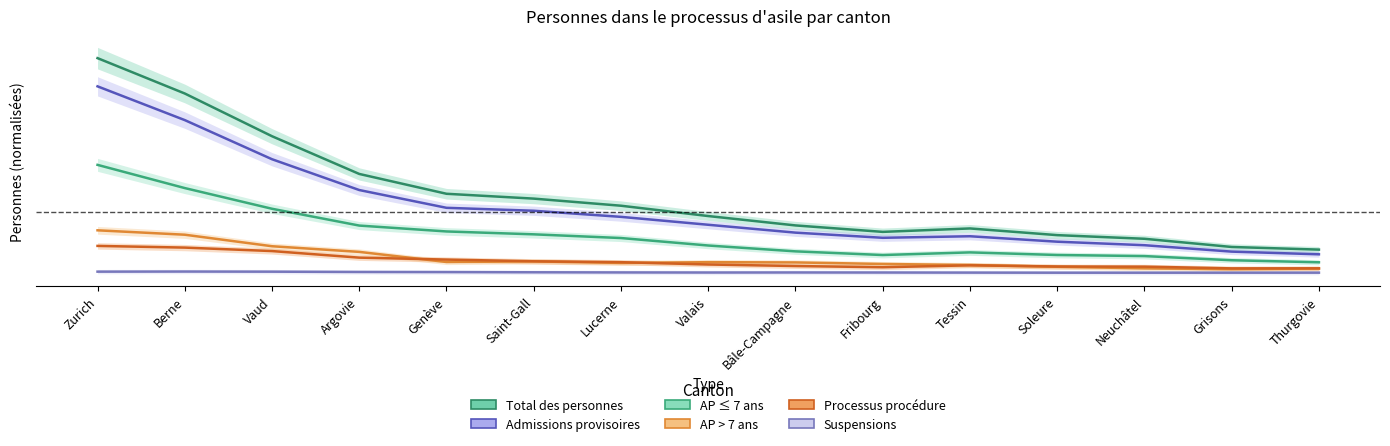

Is it true that Suspensions equals 0.0 at Berne?

True